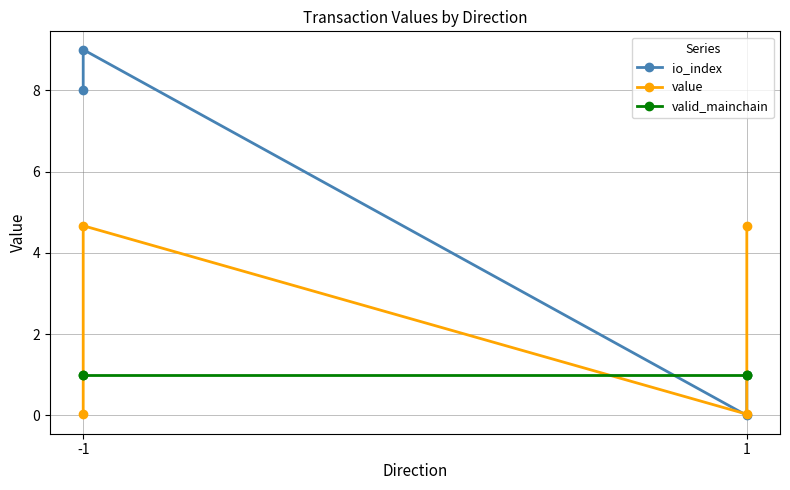

Between which two adjacent categories do valid_mainchain and value first intersect?

-1 and -1